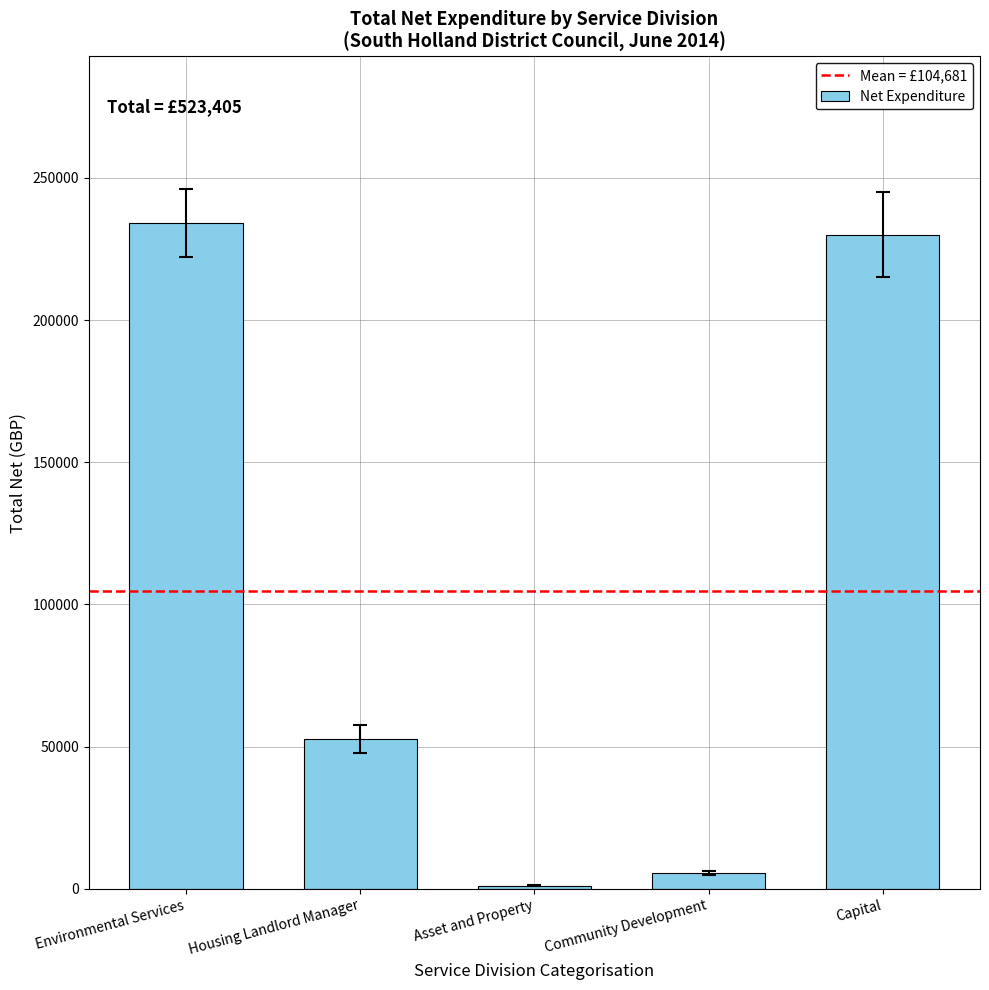

The value at Capital is 229989.6. True or false?

True